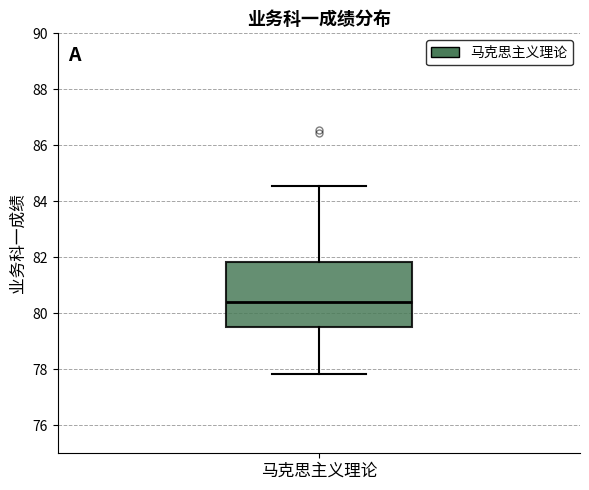

Read this box plot against the y-axis: the position of the median line, the range covered by the box, and the ends of both whiskers. The values are not printed on the chart, so give them approximately, as read against the axis.

median 80.4, box 79.6 to 81.8, whiskers 77.8 to 84.6